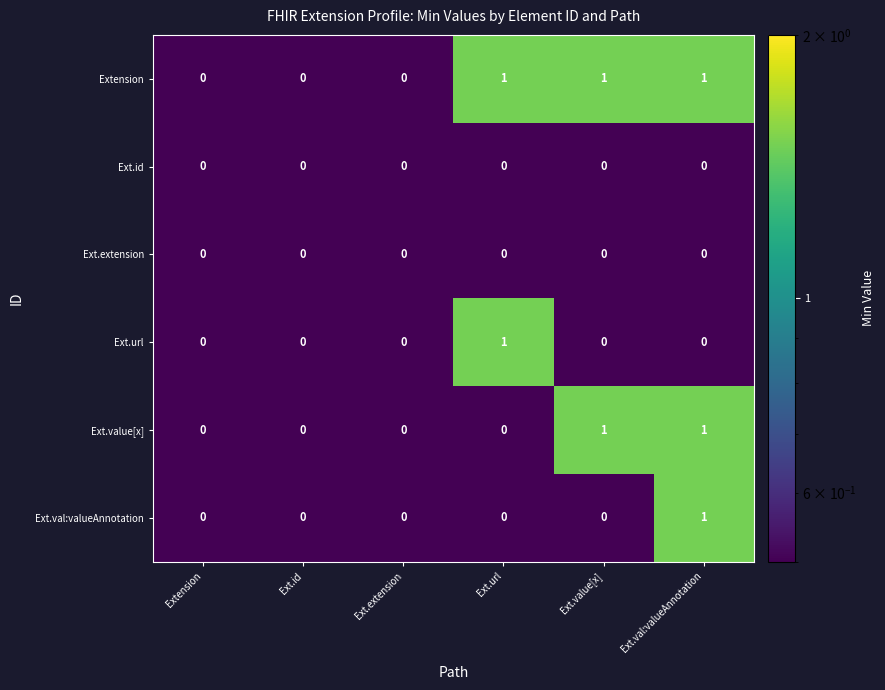

Count the Extension values in the range 0 to 1.

6